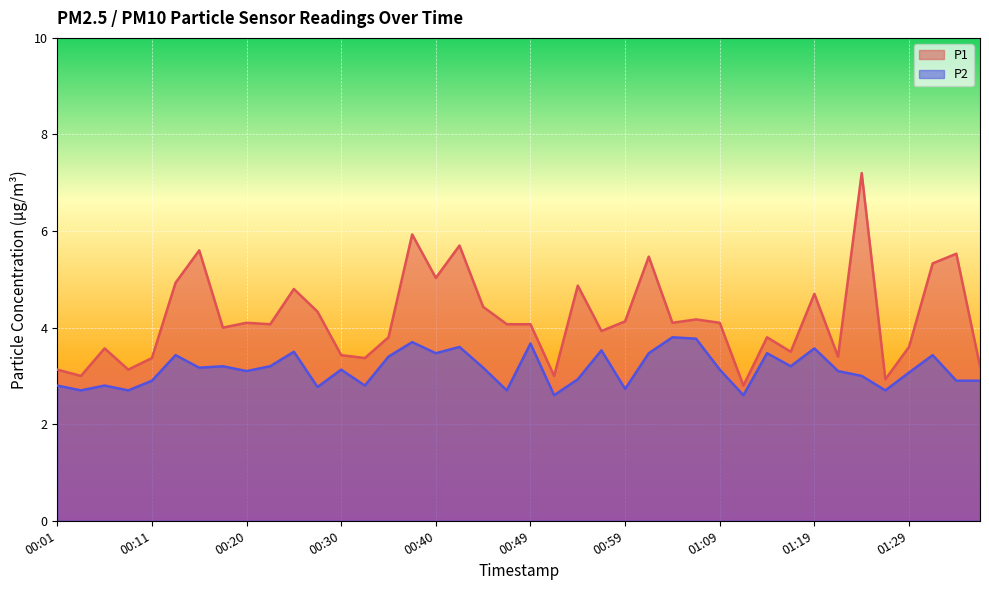

What position from the left is 00:20?

9